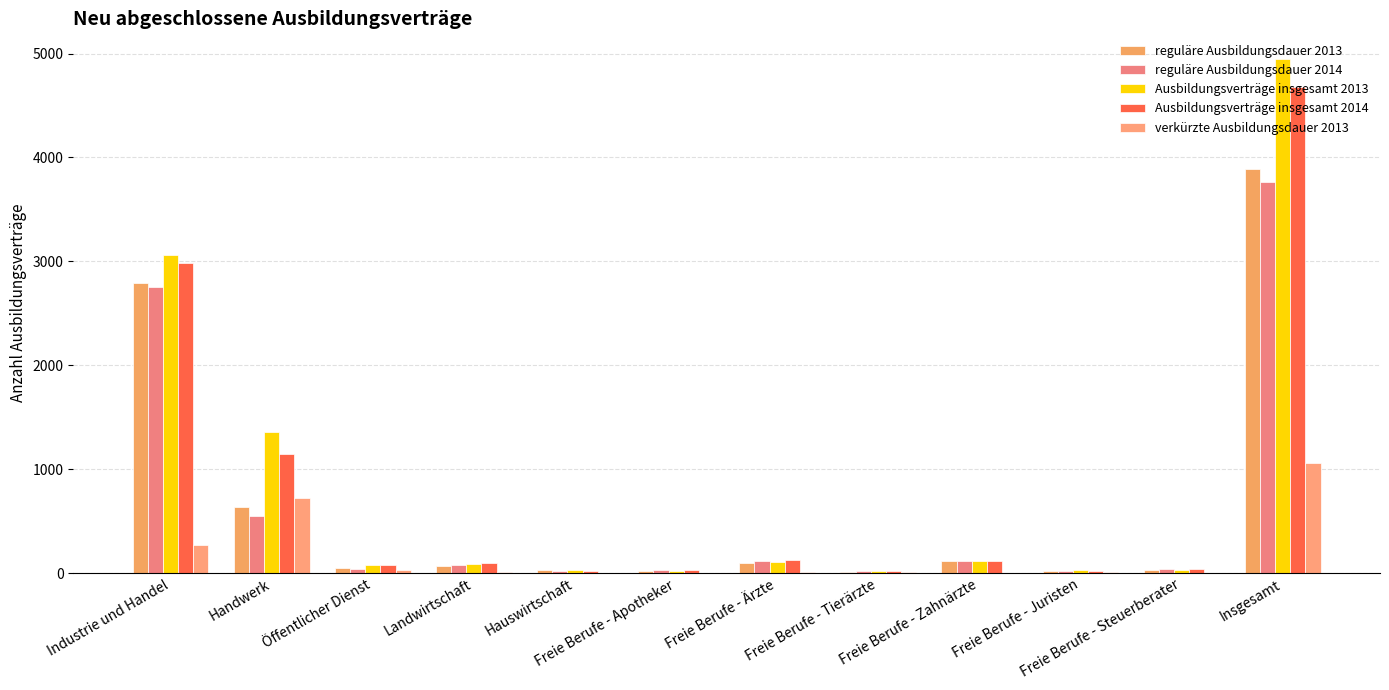

Are the bars grouped side by side (vs. stacked)?

Yes